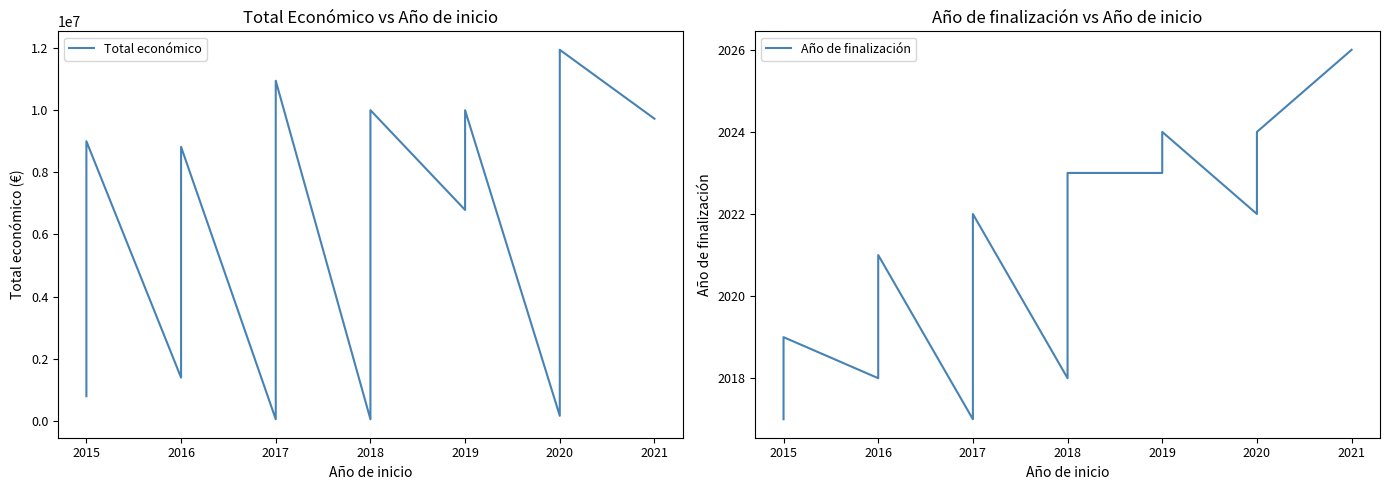

What are all the series names shown in the legend?

Total económico, Año de finalización